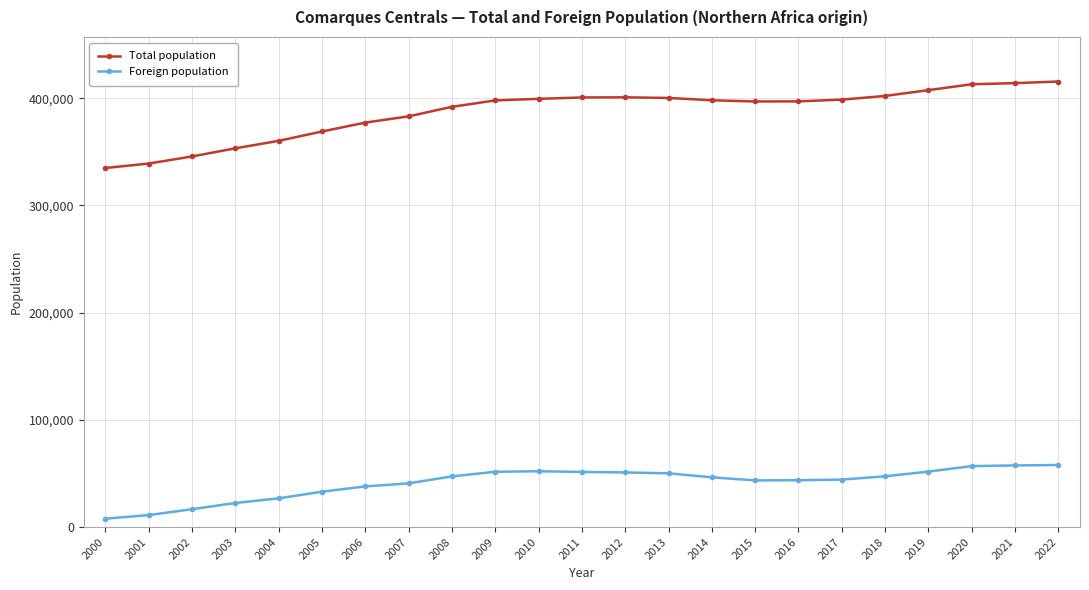

What is the minimum value for Foreign population?

7780